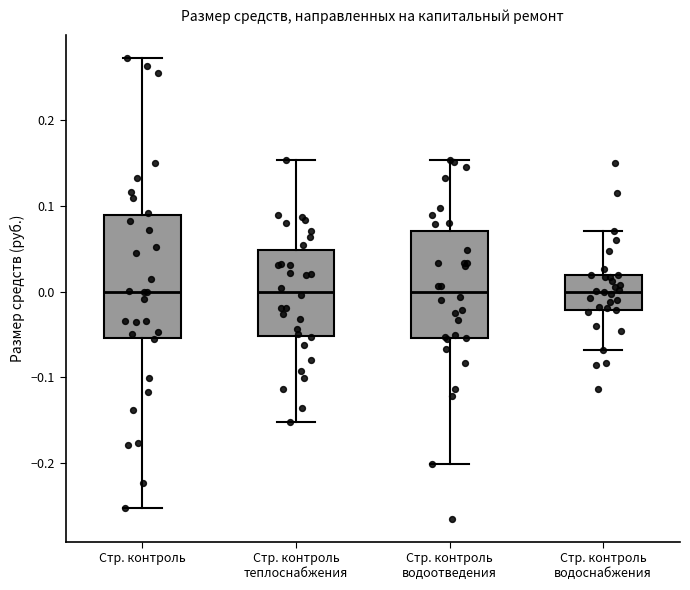

Reading left to right, transcribe this box plot: for each box, give where its median line is, the range the box spans, and where its two whiskers end, as read against the y-axis. The values are not printed on the chart, so give them approximately, as read against the axis.

Стр. контроль: median 0.00, box -0.05 to 0.09, whiskers -0.25 to 0.27
Стр. контроль теплоснабжения: median 0.00, box -0.05 to 0.05, whiskers -0.15 to 0.15
Стр. контроль водоотведения: median 0.00, box -0.05 to 0.07, whiskers -0.20 to 0.15
Стр. контроль водоснабжения: median 0.00, box -0.02 to 0.02, whiskers -0.07 to 0.07